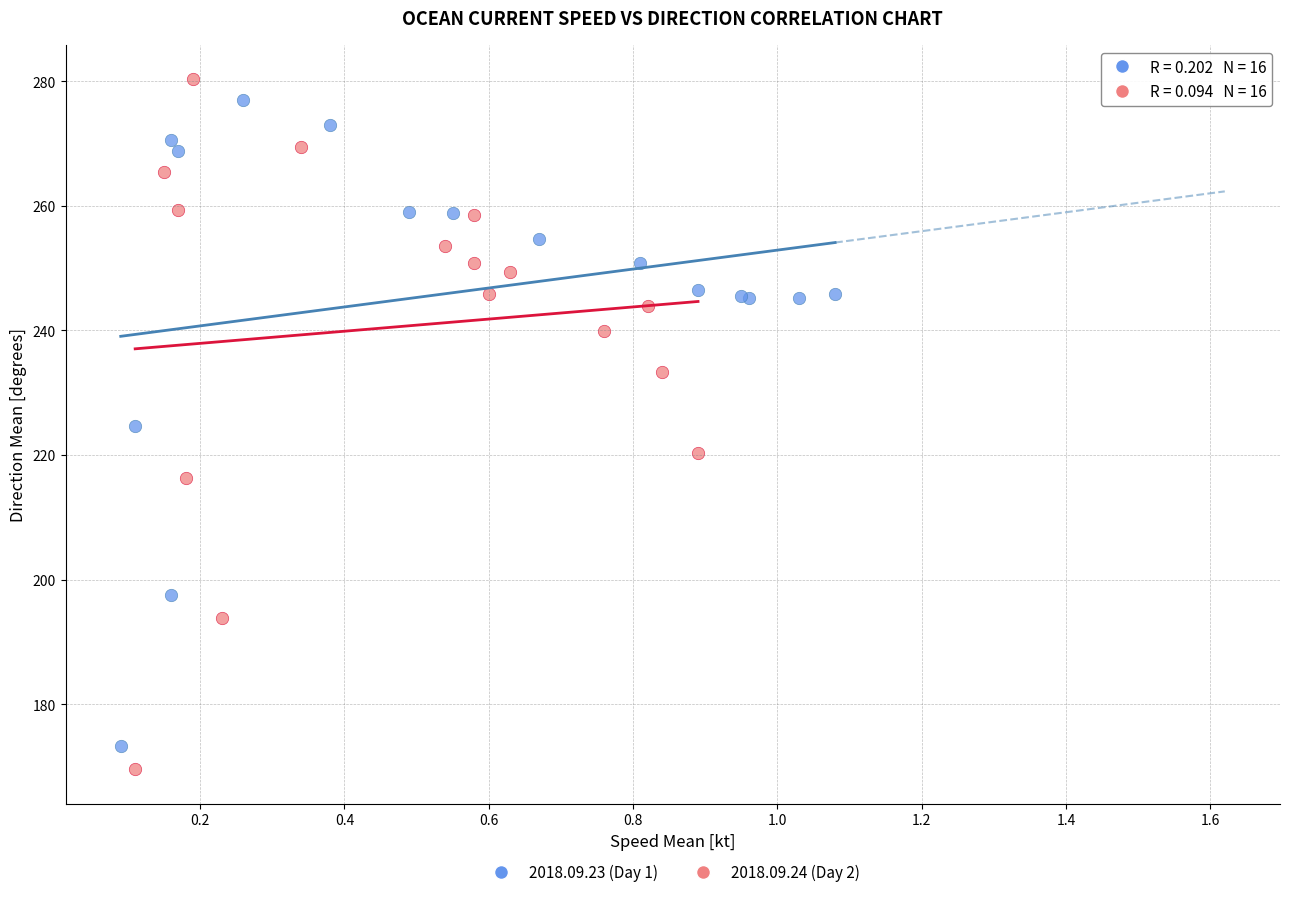

Which series has the widest spread of Y values?

2018.09.24 (Day 2)